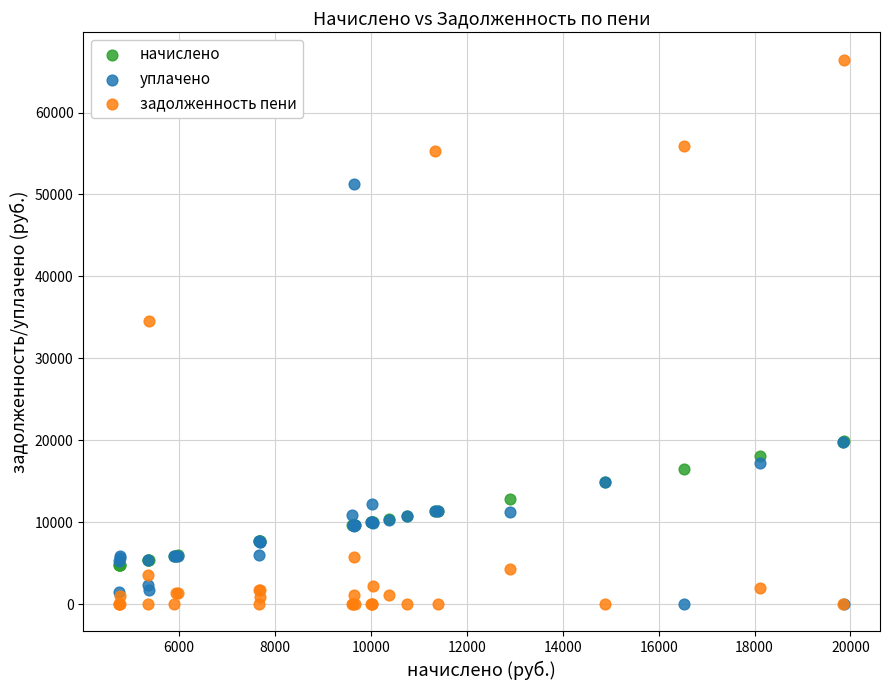

Across all series, what Y value is closest to 33229?

34548.7